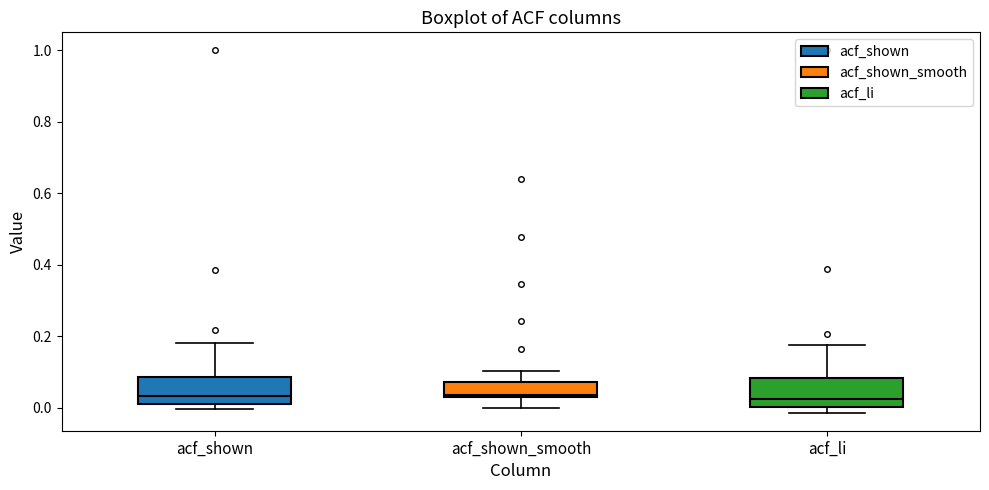

Reading left to right, transcribe this box plot: for each box, give where its median line is, the range the box spans, and where its two whiskers end, as read against the y-axis. The values are not printed on the chart, so give them approximately, as read against the axis.

acf_shown: median 0.04, box 0.00 to 0.08, whiskers 0.00 (just below the box's lower edge) to 0.18
acf_shown_smooth: median 0.04, box 0.04 to 0.08, whiskers 0.00 to 0.10
acf_li: median 0.02, box 0.00 to 0.08, whiskers -0.02 to 0.18